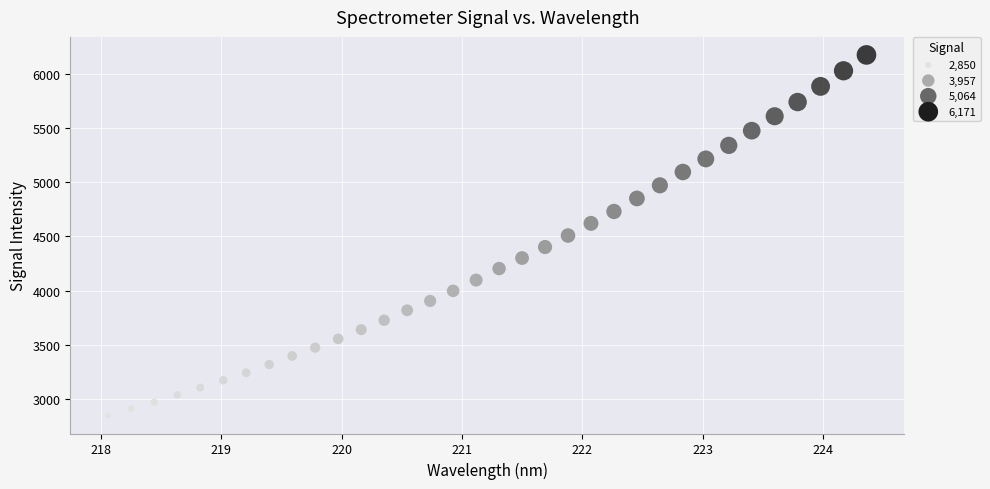

What is the range of X values (max minus min)?

6.3